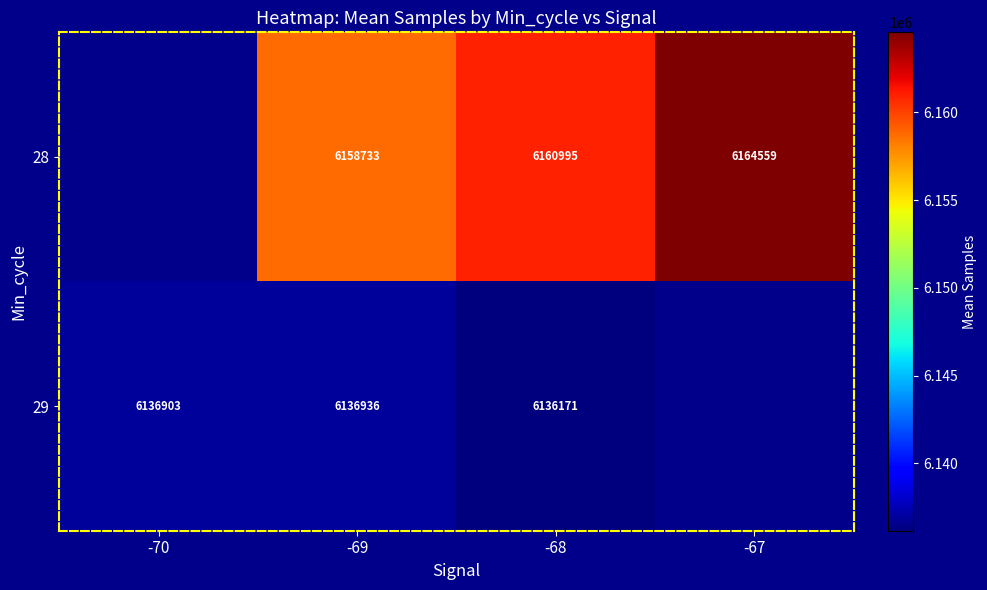

Is the value of 29 at -69 greater than the value of 28 at -68?

No